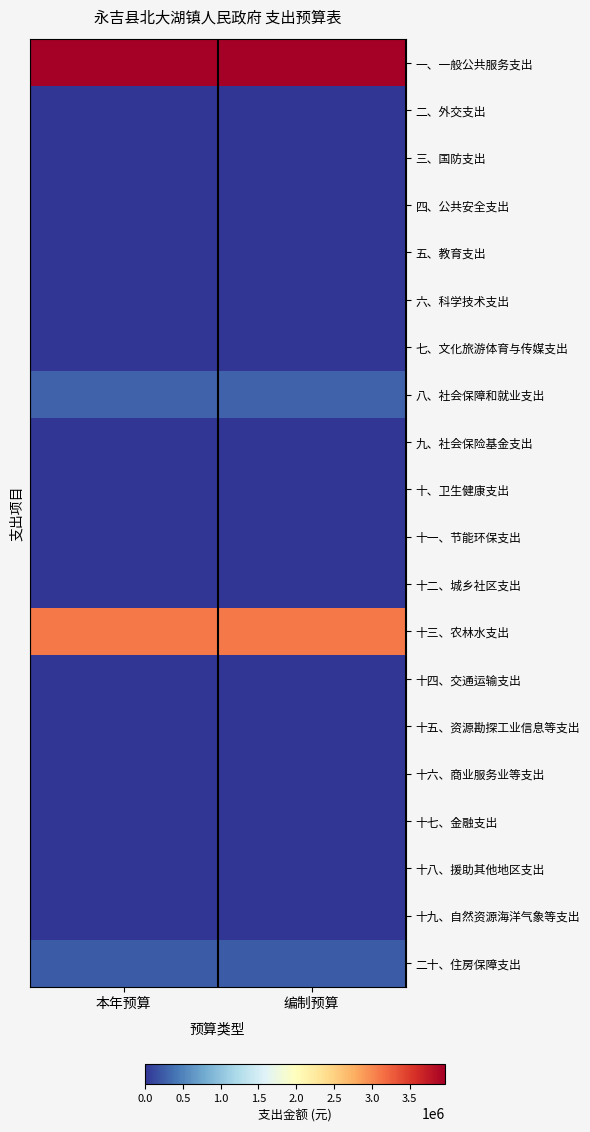

At which category is the sum across all series the highest?

本年预算